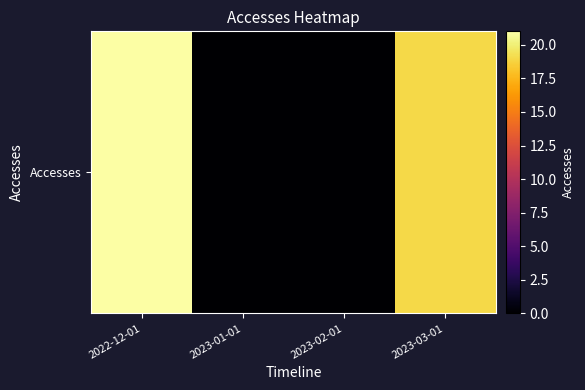

Rank the categories by value from highest to lowest.

2022-12-01, 2023-03-01, 2023-01-01, 2023-02-01